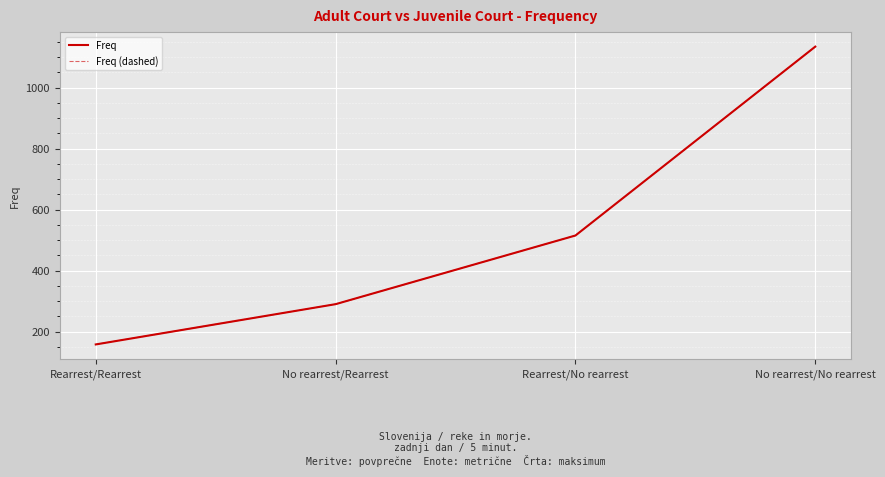

True or false: Freq (dashed) and Freq intersect in this chart.

False